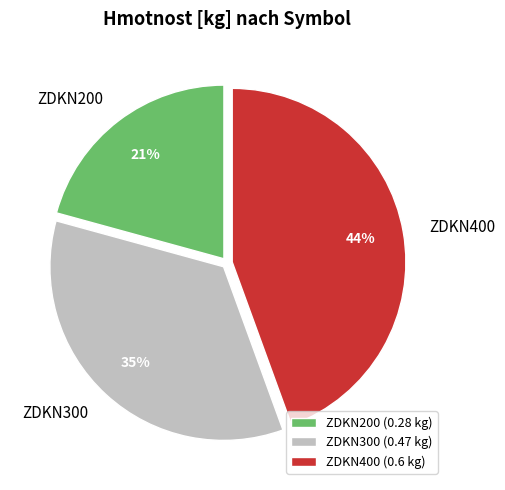

Count the number of slices in the pie.

3